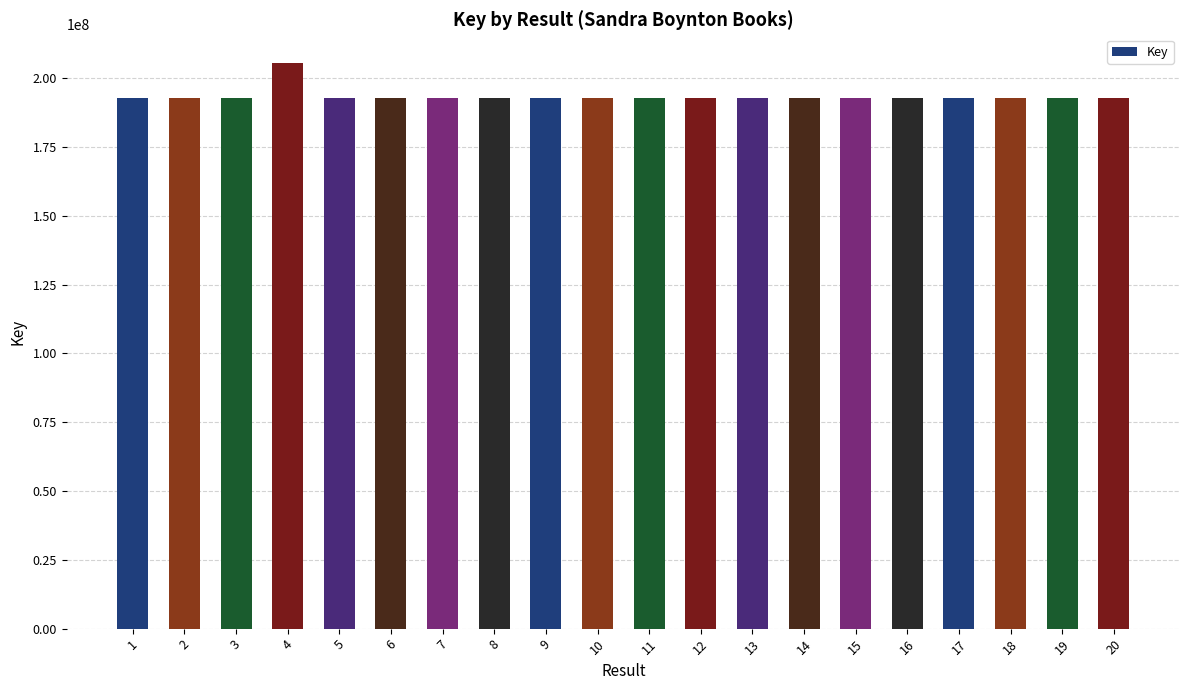

What is the maximum value shown in the chart?

205703535